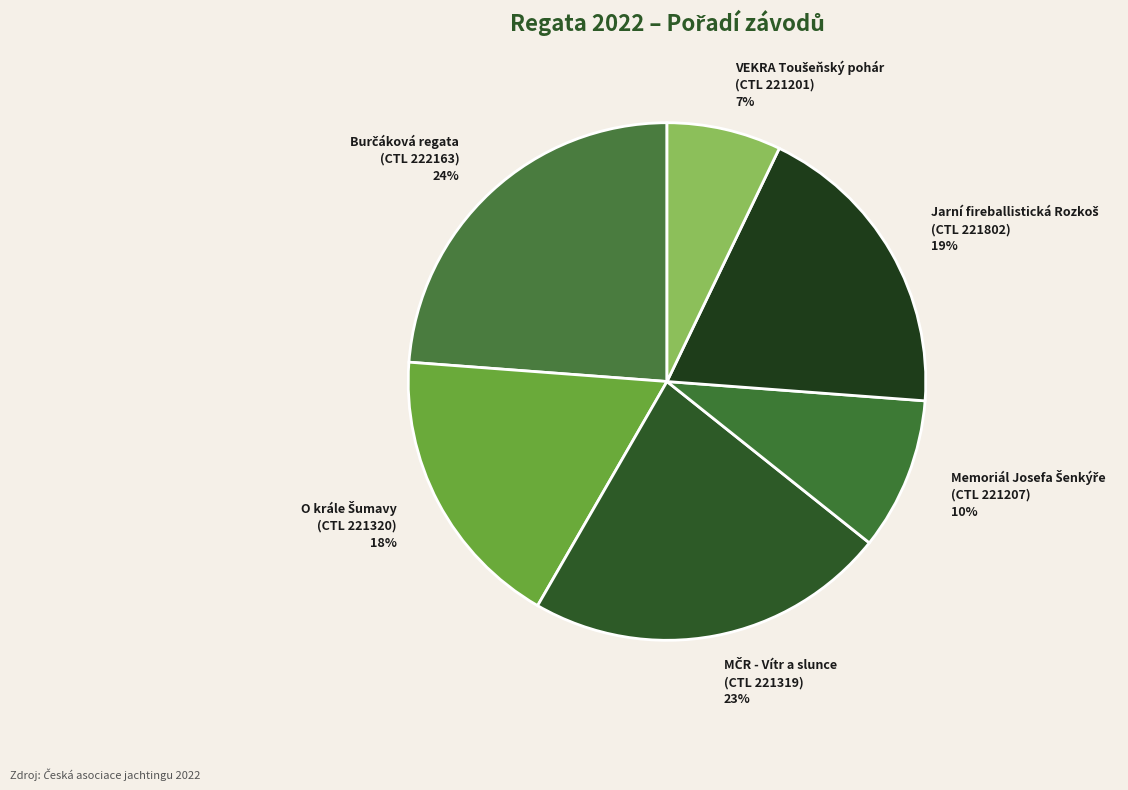

Is there a majority slice in this chart?

No